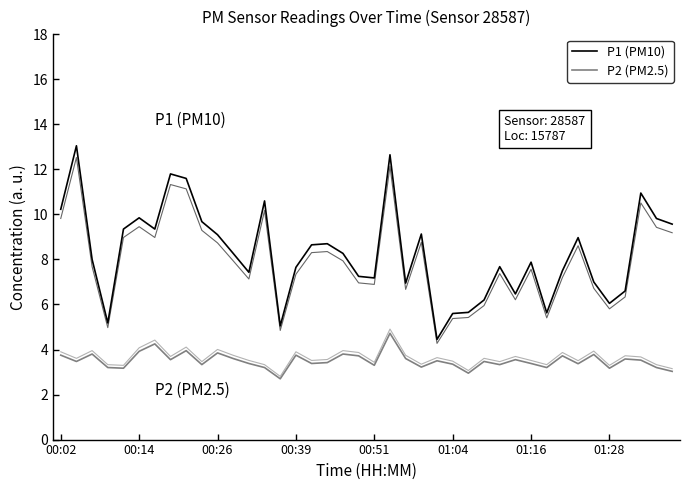

List the series in order of their peak value, lowest first.

P2 (PM2.5), P1 (PM10)